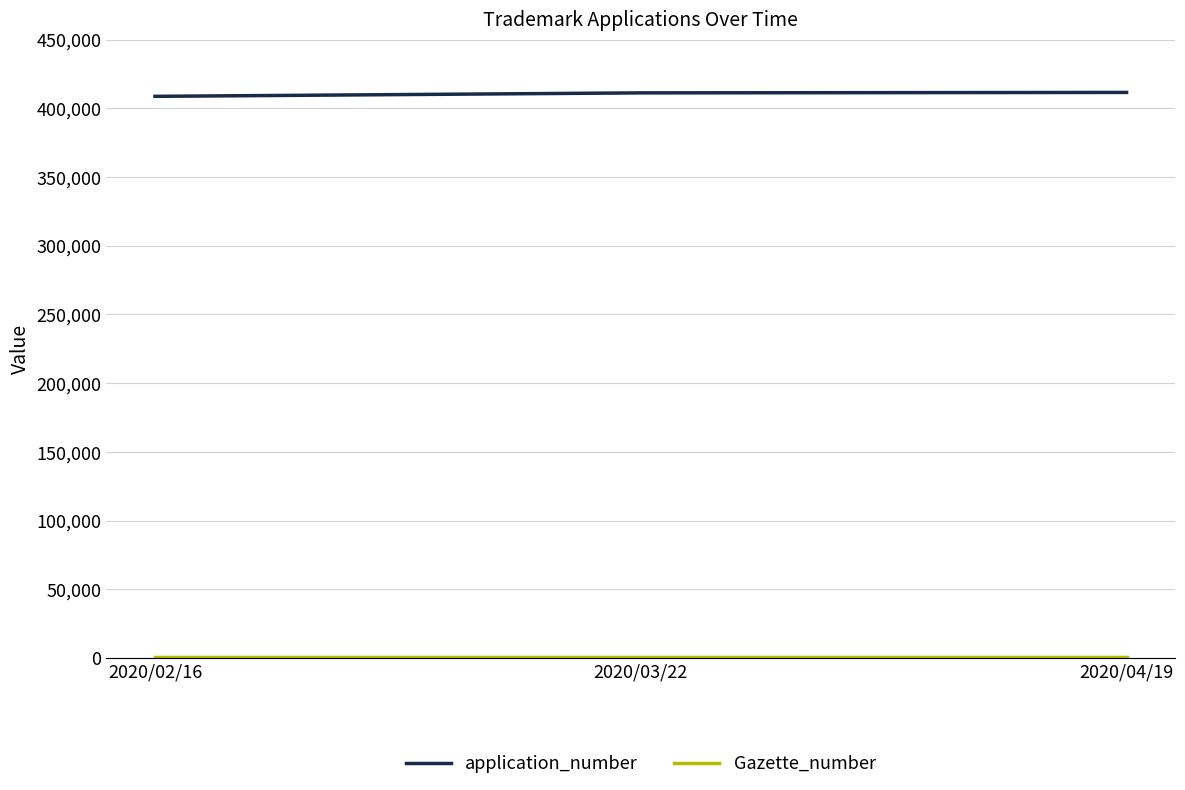

What is the average value of the application_number series?

410480